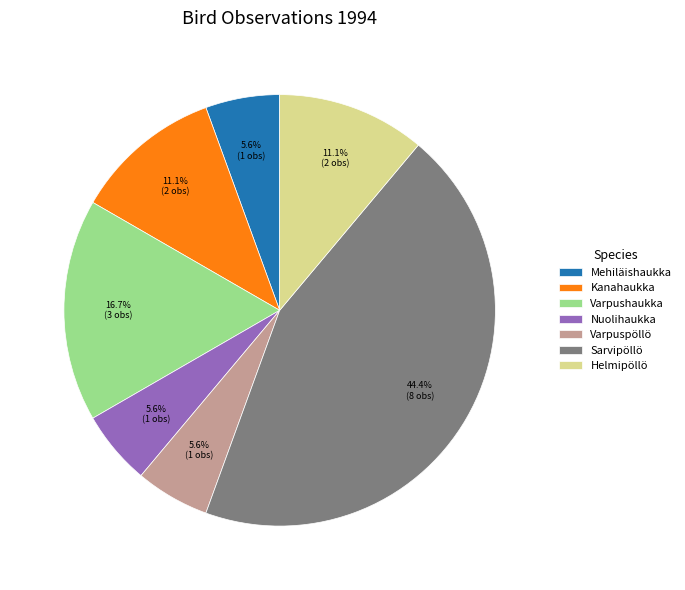

Does Sarvipöllö represent more than half of the total?

No